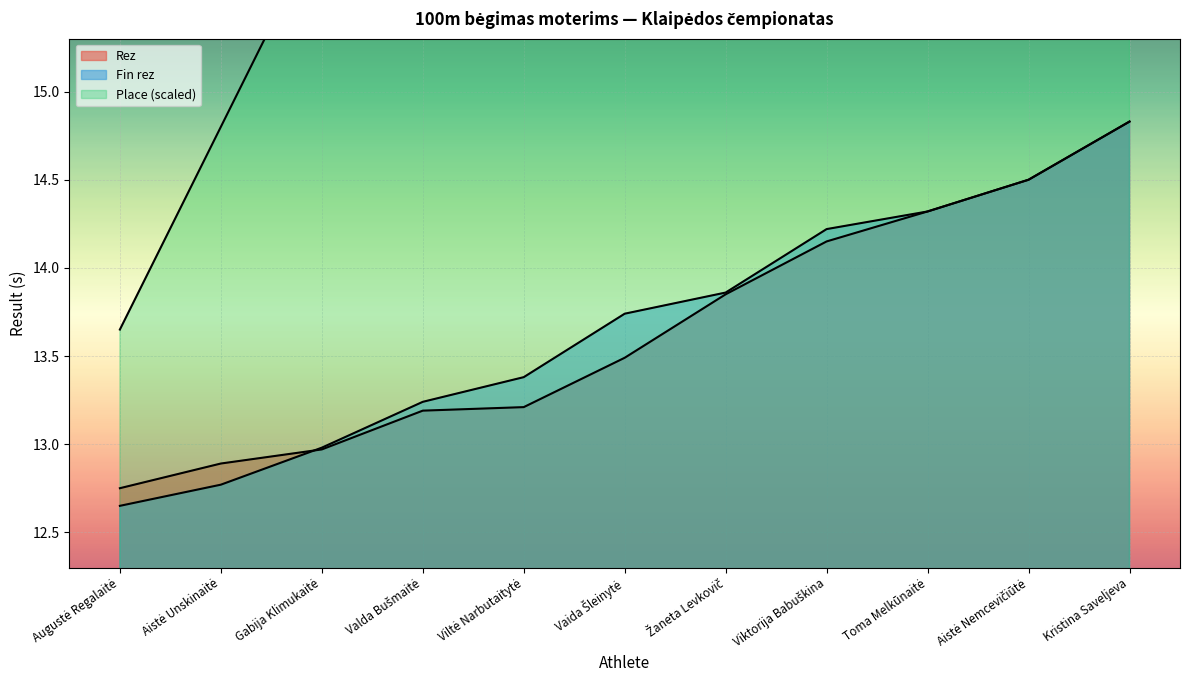

What position from the right is Vaida Šleinytė?

6